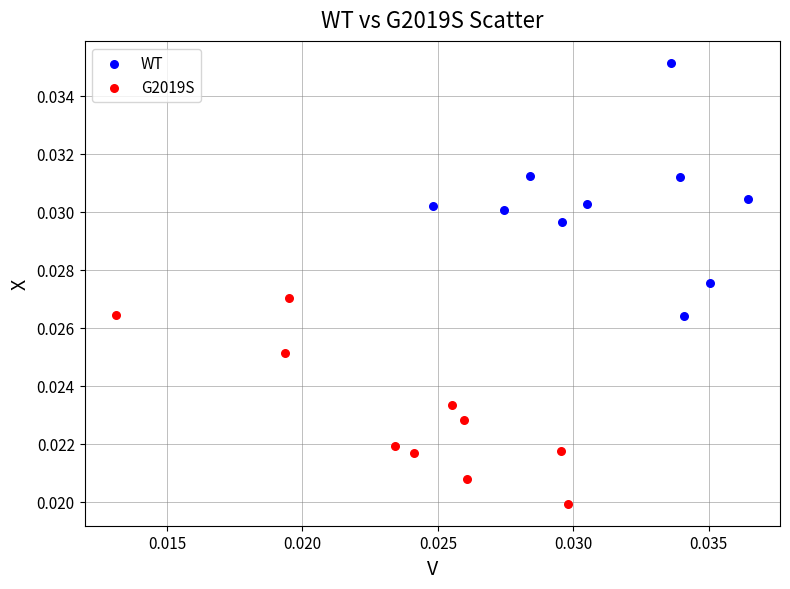

Which series reaches the maximum Y coordinate?

WT